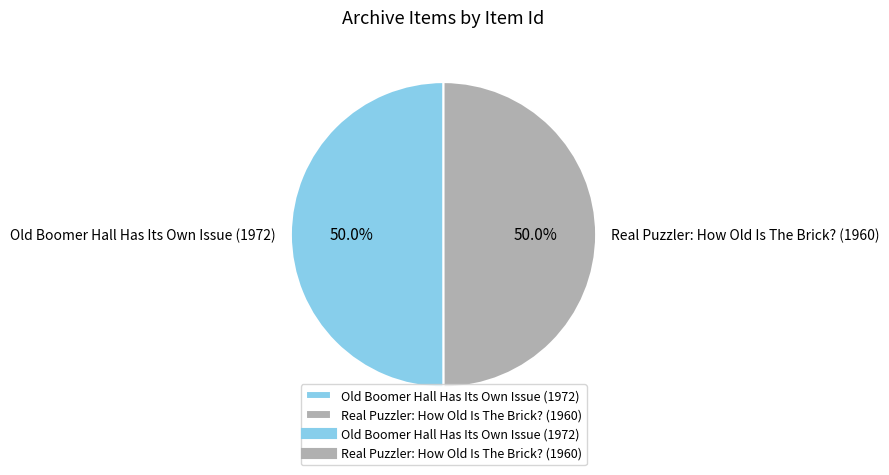

How many segments does this pie chart have?

2